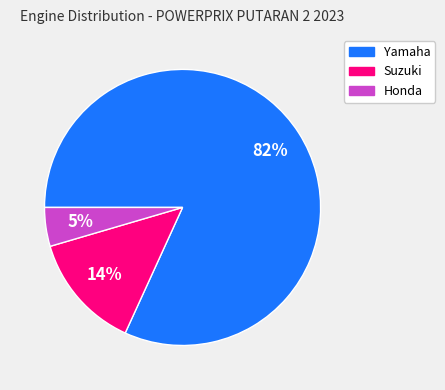

Is there any slice that represents more than half of the pie?

Yes